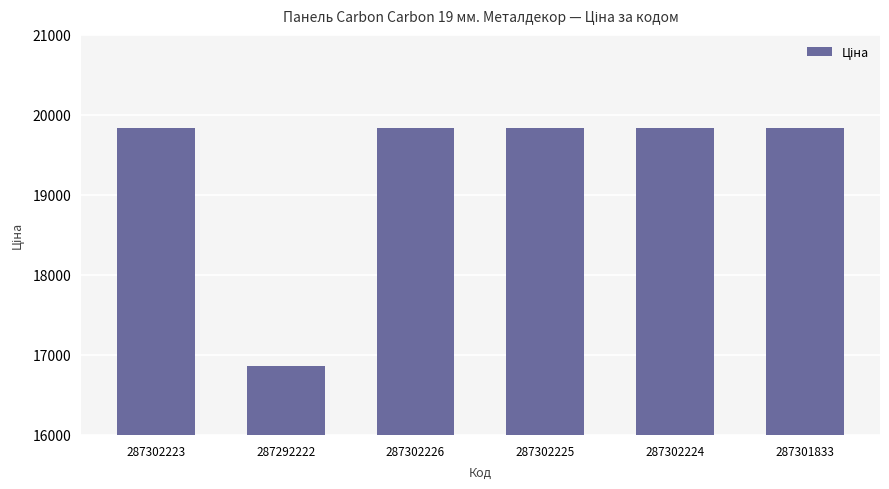

How many bars are there in total?

6